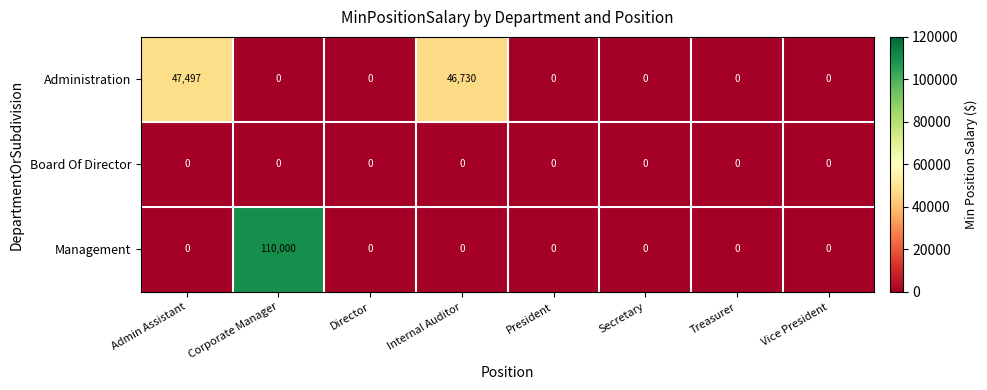

List the series in order of their peak value, lowest first.

Board Of Director, Administration, Management